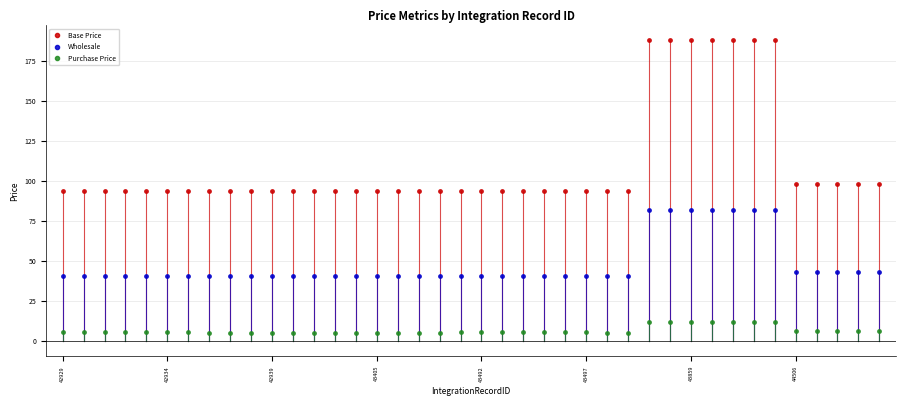

How many lines are shown in the chart?

3